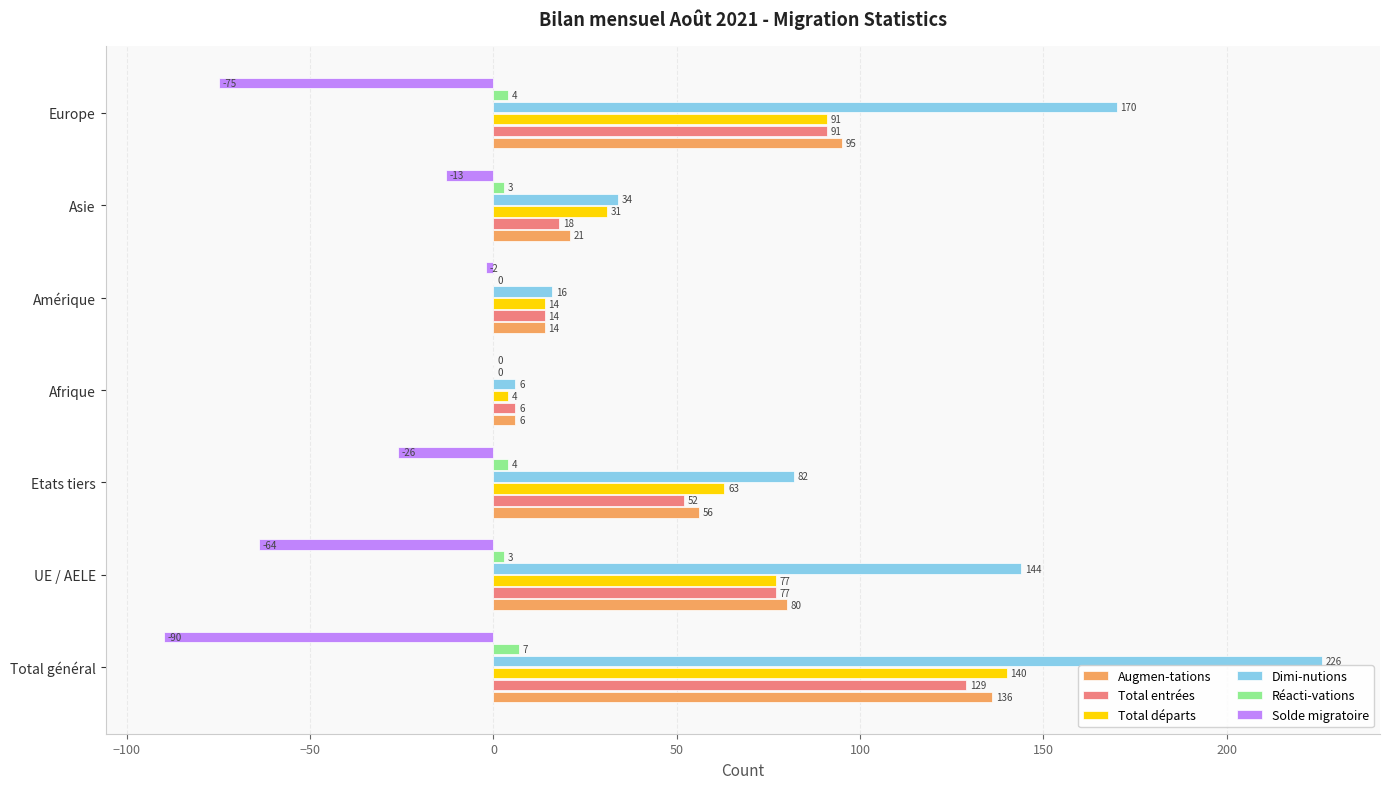

What is the maximum value for Dimi-nutions?

226